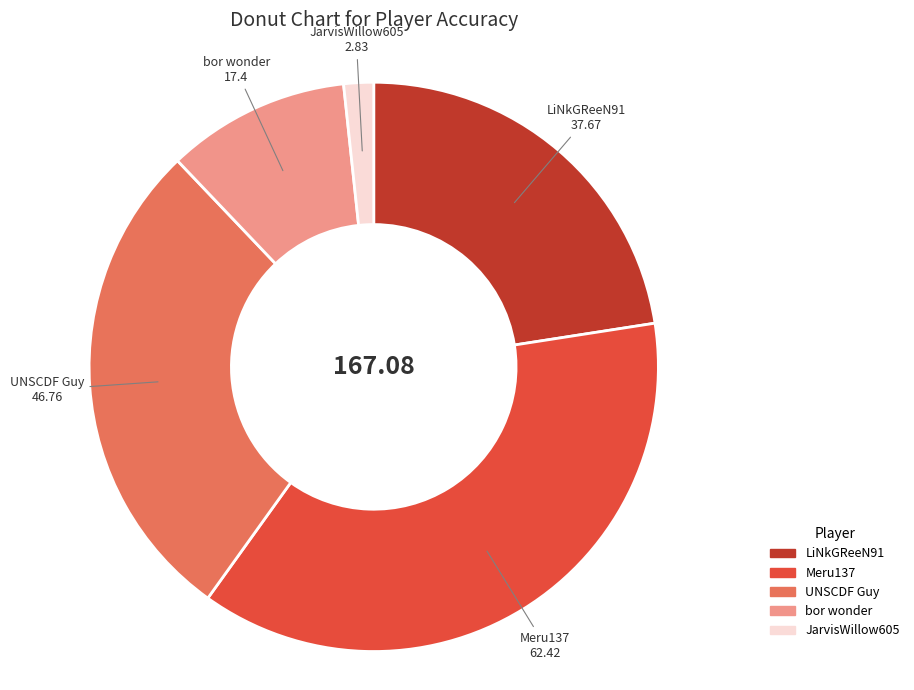

Is the sum of bor wonder and JarvisWillow605 greater than half?

No